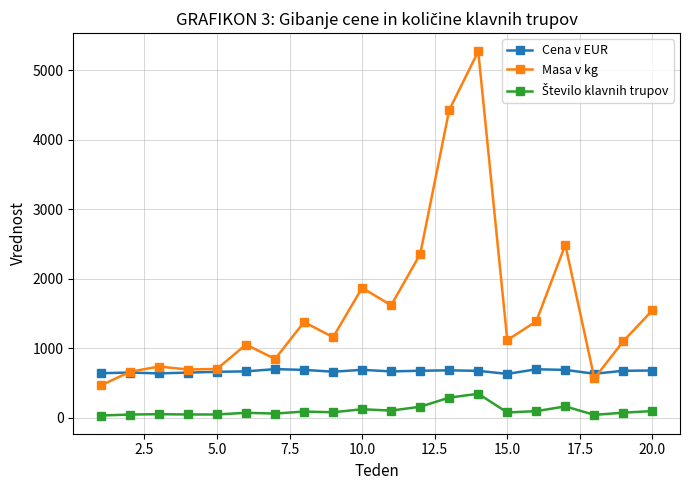

True or false: Masa v kg has more than 2 points higher than both neighbors.

True